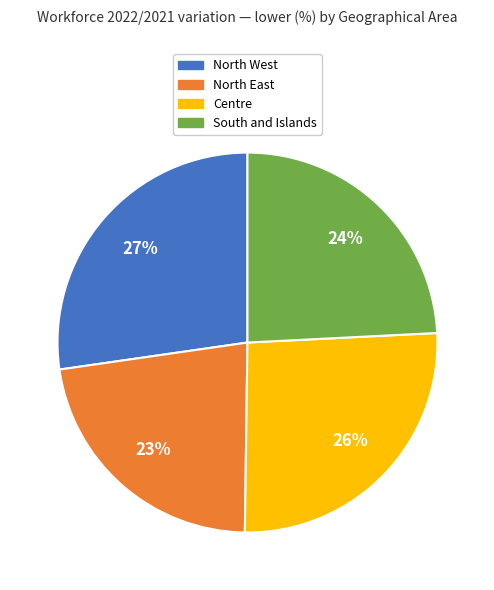

Which has a higher value, North West or South and Islands?

North West